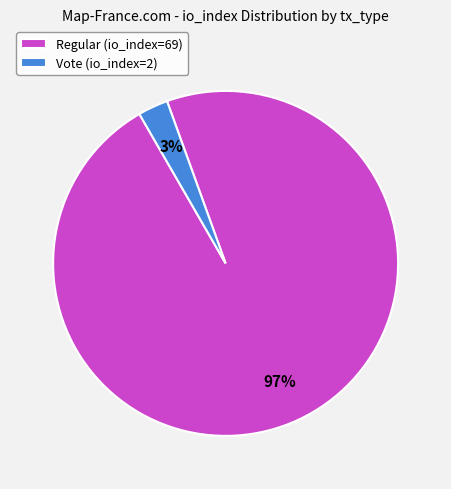

Is there any slice that represents more than half of the pie?

Yes